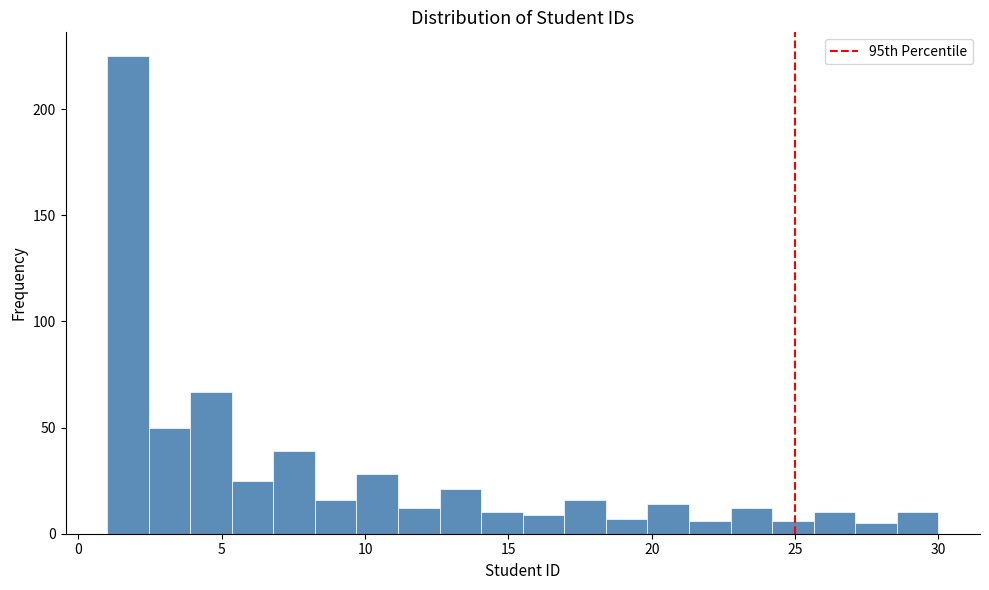

Read against the x-axis, roughly where is the centre of the tallest bar?

1.5